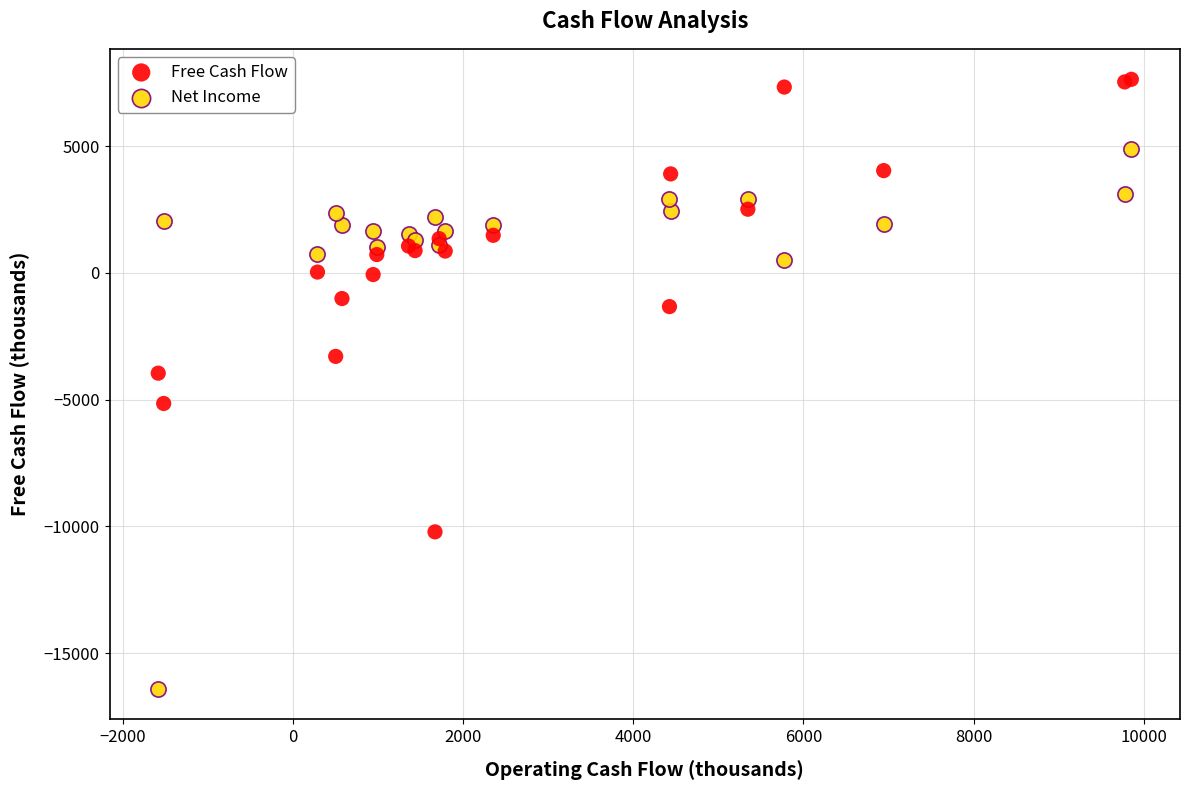

Across all series, what Y value is closest to -4387?

-3955